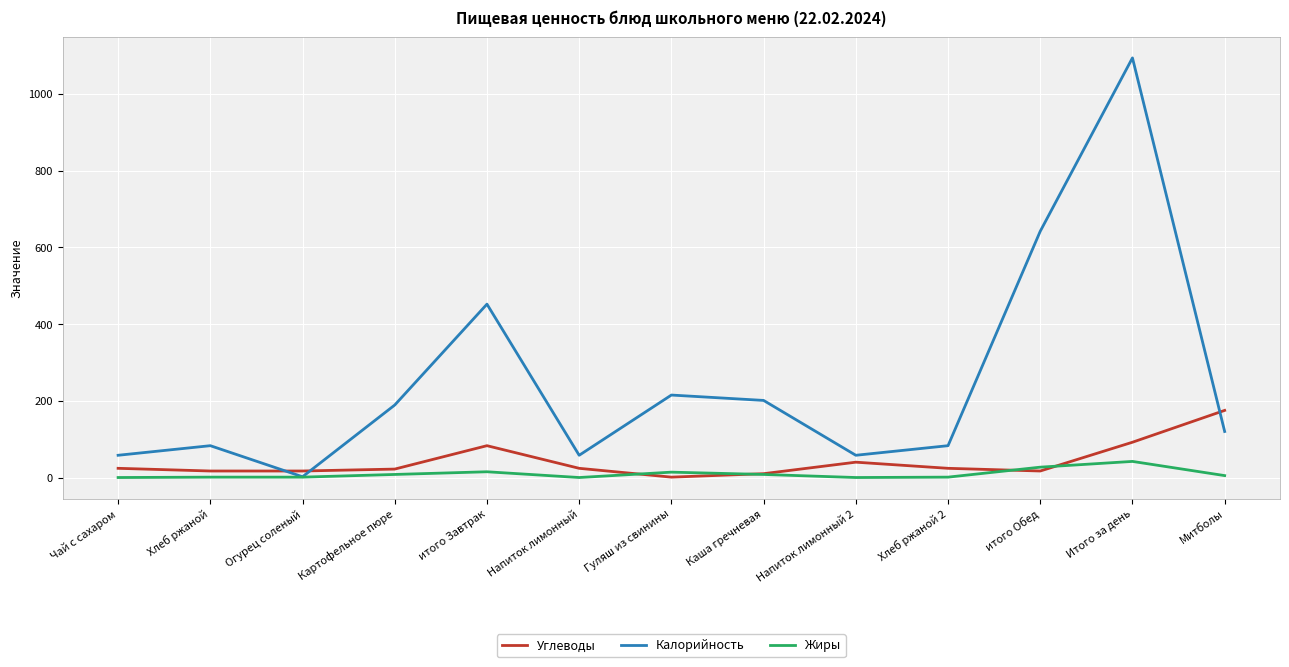

Between итого Завтрак and Итого за день, which series saw the biggest shift?

Калорийность